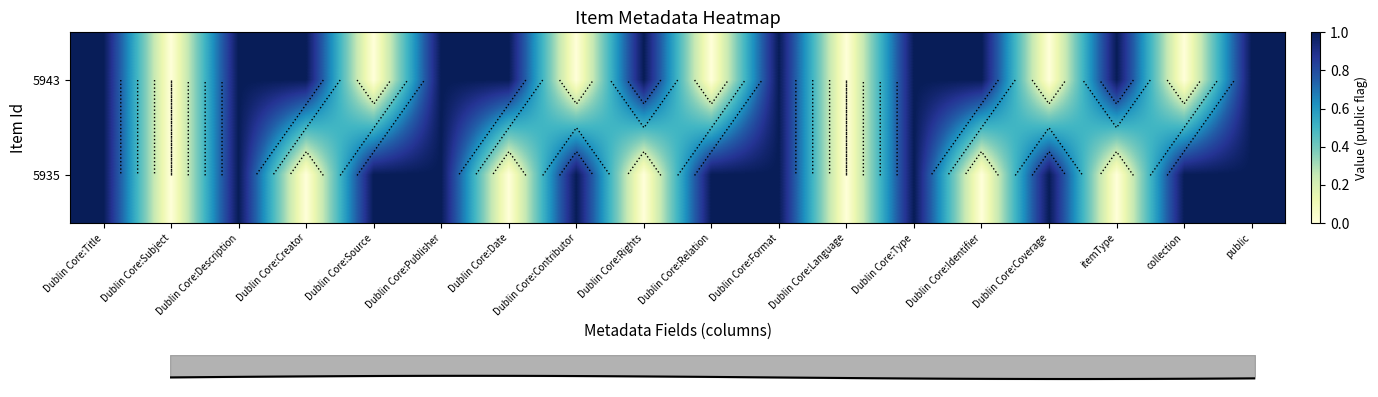

The 5935 series shows 1 at Dublin Core:Title. True or false?

True